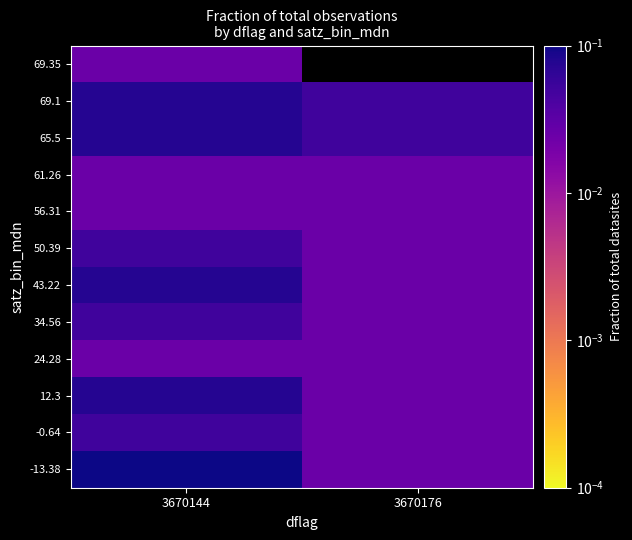

Count the number of categories in the chart.

2